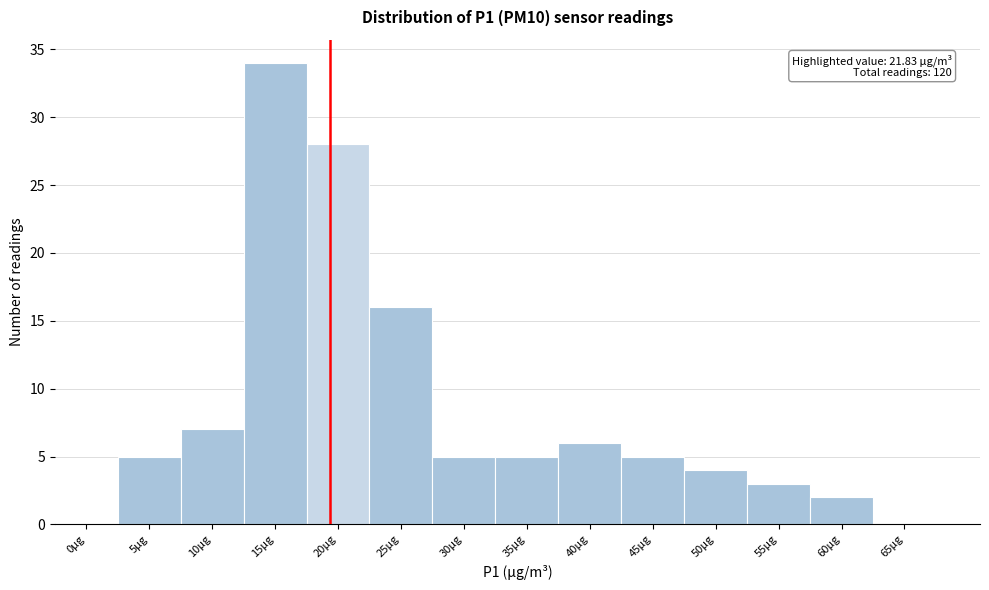

Reading left to right, transcribe all the data shown in this chart.

0μg=0	5μg=5	10μg=7	15μg=34	20μg=28	25μg=16	30μg=5	35μg=5	40μg=6	45μg=5	50μg=4	55μg=3	60μg=2	65μg=0